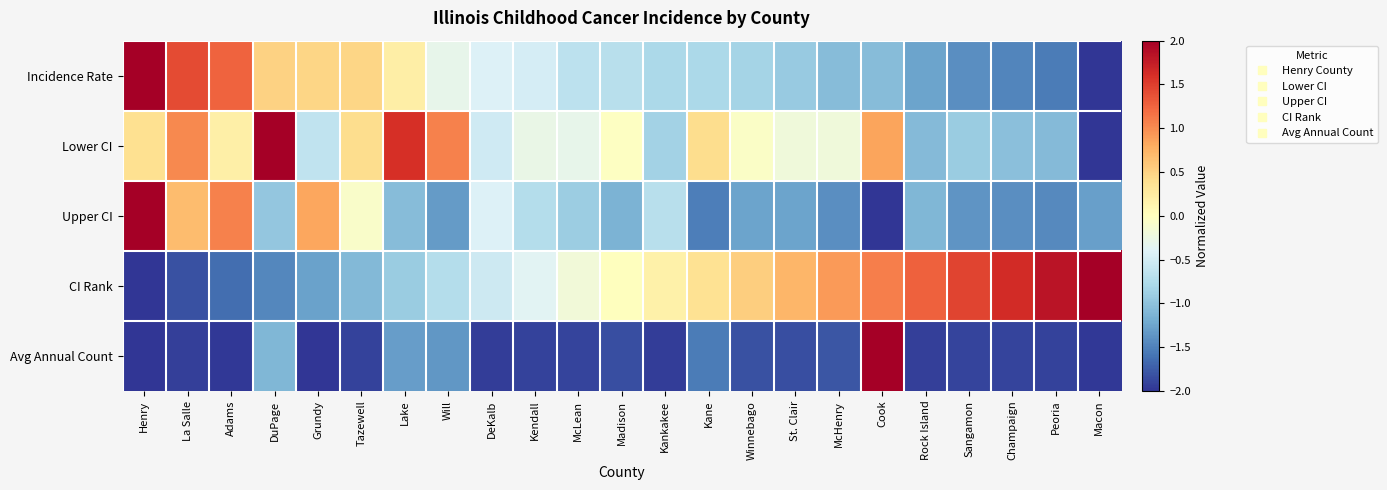

Reading right to left, transcribe all the data shown in this chart.

Incidence Rate: Macon=-2.0	Peoria=-1.5	Champaign=-1.5	Sangamon=-1.4	Rock Island=-1.3	Cook=-1.1	McHenry=-1.1	St. Clair=-0.9	Winnebago=-0.8	Kane=-0.8	Kankakee=-0.8	Madison=-0.7	McLean=-0.7	Kendall=-0.5	DeKalb=-0.4	Will=-0.3	Lake=0.2	Tazewell=0.5	Grundy=0.5	DuPage=0.5	Adams=1.3	La Salle=1.4	Henry=2.0
Lower CI: Macon=-2.0	Peoria=-1.1	Champaign=-1.0	Sangamon=-0.9	Rock Island=-1.1	Cook=0.8	McHenry=-0.2	St. Clair=-0.2	Winnebago=-0.1	Kane=0.4	Kankakee=-0.8	Madison=-0.0	McLean=-0.3	Kendall=-0.3	DeKalb=-0.5	Will=1.1	Lake=1.6	Tazewell=0.4	Grundy=-0.6	DuPage=2.0	Adams=0.2	La Salle=1.0	Henry=0.4
Upper CI: Macon=-1.3	Peoria=-1.4	Champaign=-1.4	Sangamon=-1.4	Rock Island=-1.1	Cook=-2.0	McHenry=-1.4	St. Clair=-1.3	Winnebago=-1.3	Kane=-1.5	Kankakee=-0.7	Madison=-1.1	McLean=-0.9	Kendall=-0.7	DeKalb=-0.4	Will=-1.3	Lake=-1.1	Tazewell=-0.1	Grundy=0.8	DuPage=-1.0	Adams=1.1	La Salle=0.7	Henry=2.0
CI Rank: Macon=2.0	Peoria=1.8	Champaign=1.6	Sangamon=1.5	Rock Island=1.3	Cook=1.1	McHenry=0.9	St. Clair=0.7	Winnebago=0.5	Kane=0.4	Kankakee=0.2	Madison=0.0	McLean=-0.2	Kendall=-0.4	DeKalb=-0.5	Will=-0.7	Lake=-0.9	Tazewell=-1.1	Grundy=-1.3	DuPage=-1.5	Adams=-1.6	La Salle=-1.8	Henry=-2.0
Avg Annual Count: Macon=-2.0	Peoria=-1.9	Champaign=-1.9	Sangamon=-1.9	Rock Island=-1.9	Cook=2.0	McHenry=-1.8	St. Clair=-1.8	Winnebago=-1.8	Kane=-1.5	Kankakee=-1.9	Madison=-1.8	McLean=-1.9	Kendall=-1.9	DeKalb=-1.9	Will=-1.4	Lake=-1.3	Tazewell=-1.9	Grundy=-2.0	DuPage=-1.1	Adams=-2.0	La Salle=-1.9	Henry=-2.0